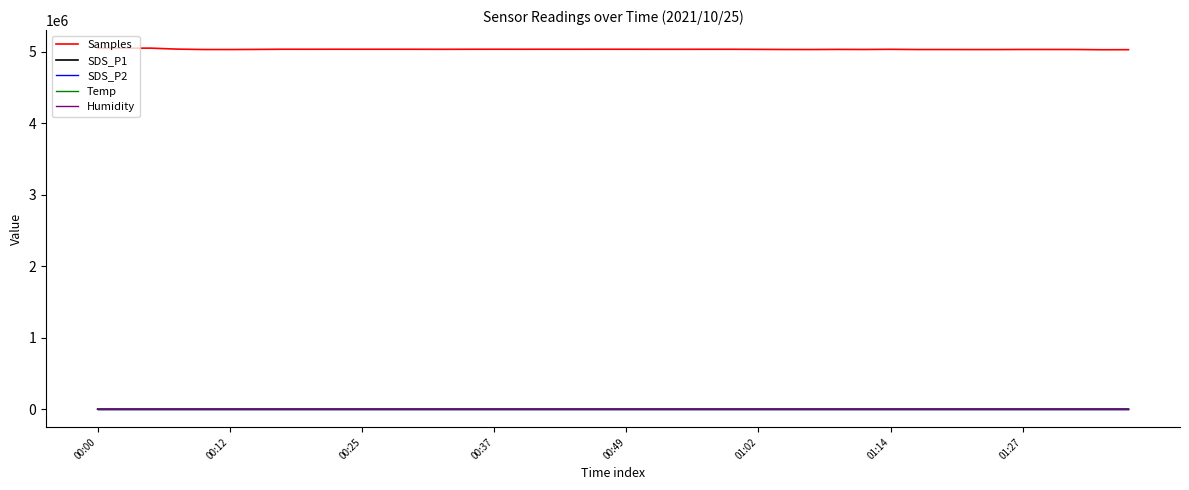

True or false: Humidity and Samples intersect in this chart.

False